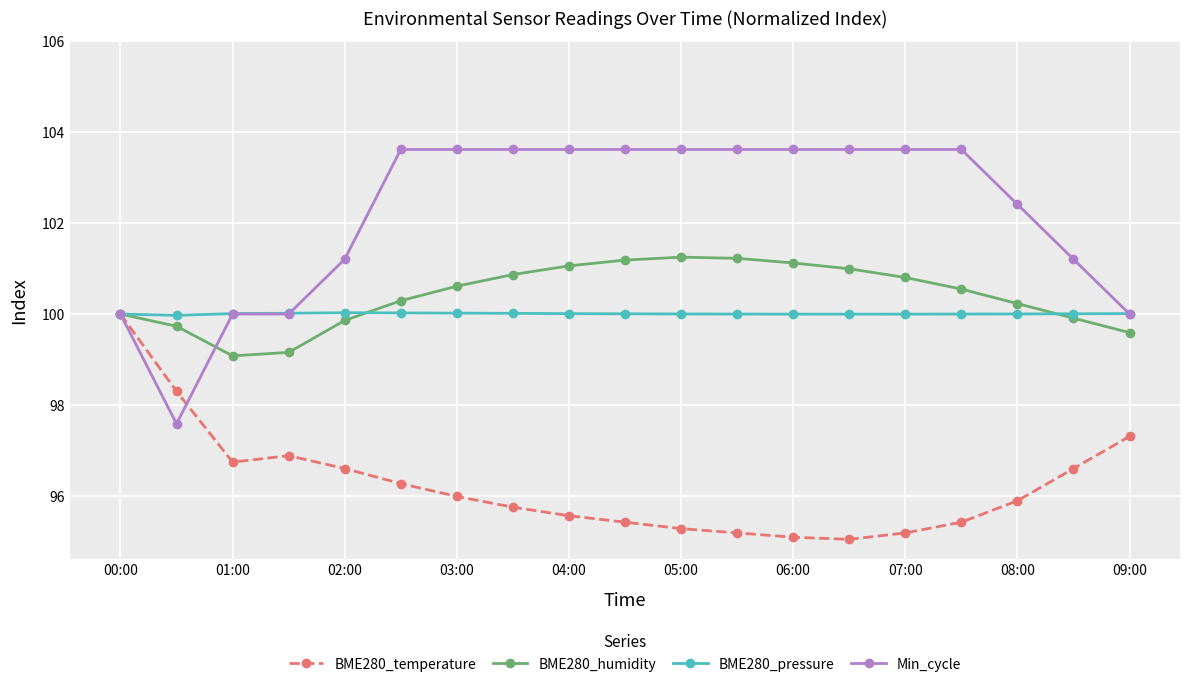

Does the chart display data point markers on the line(s)?

Yes